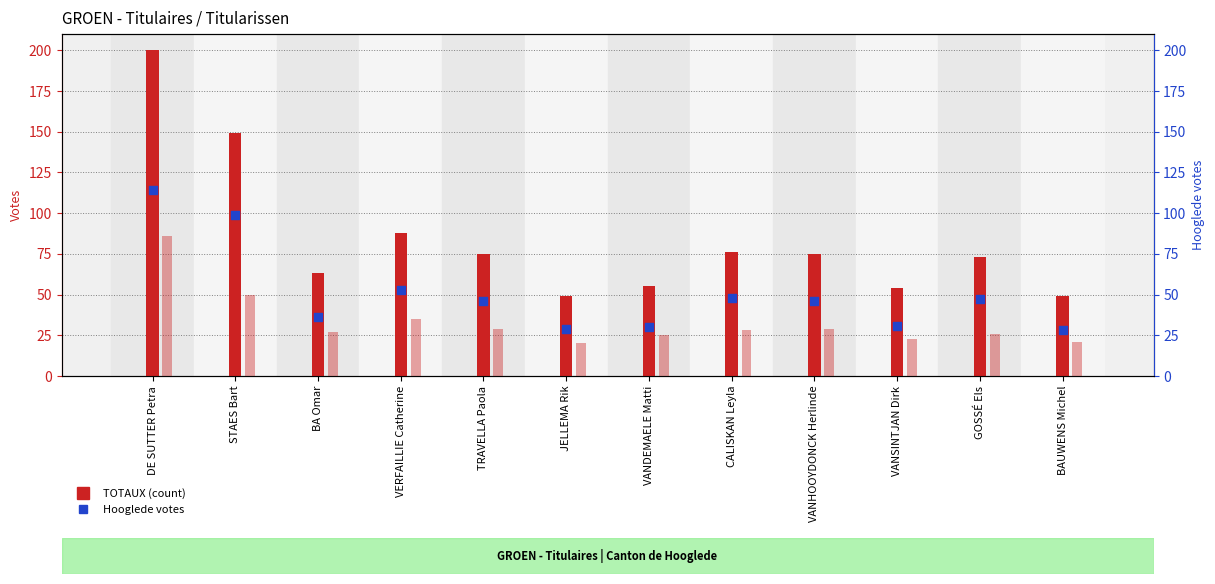

Which series reaches the maximum Y coordinate?

TOTAUX